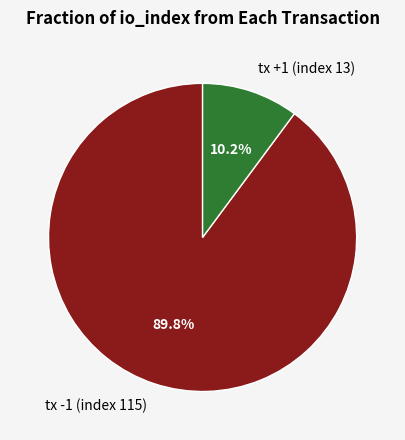

To the nearest percent, what is the difference between the largest and smallest slice percentages?

80%